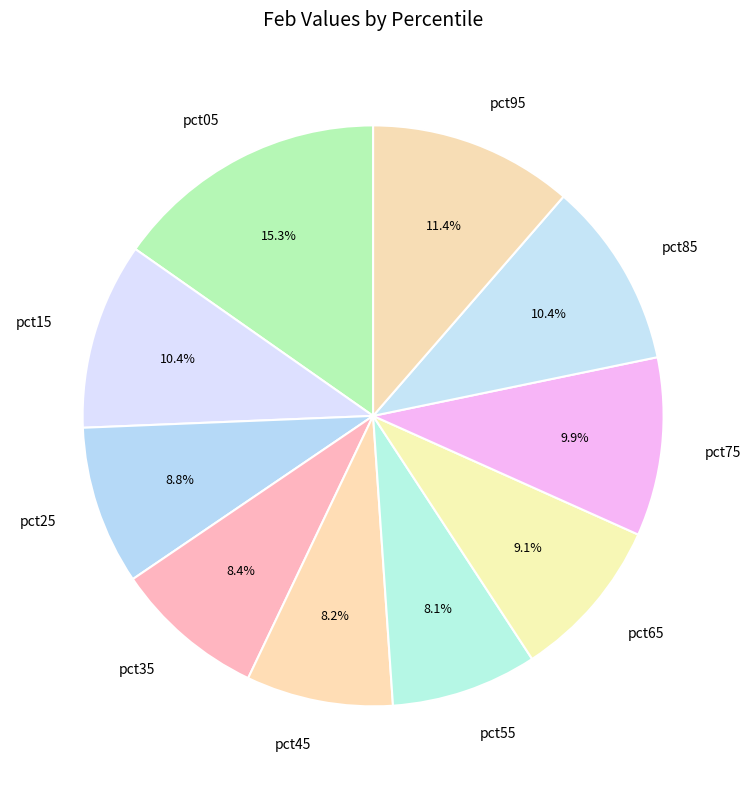

How many slices are in this pie chart?

10